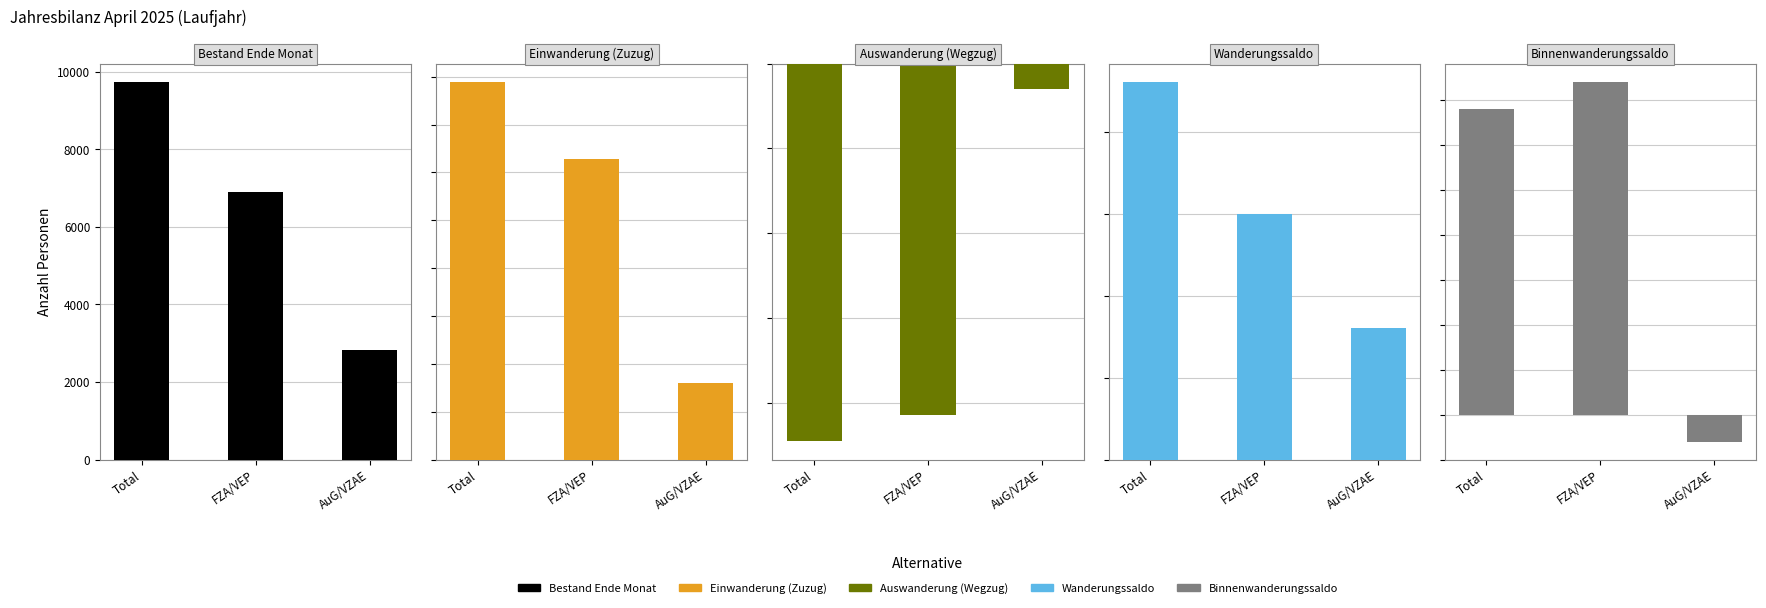

What is the value of the Binnenwanderungssaldo bar at the 2nd from the left?

37